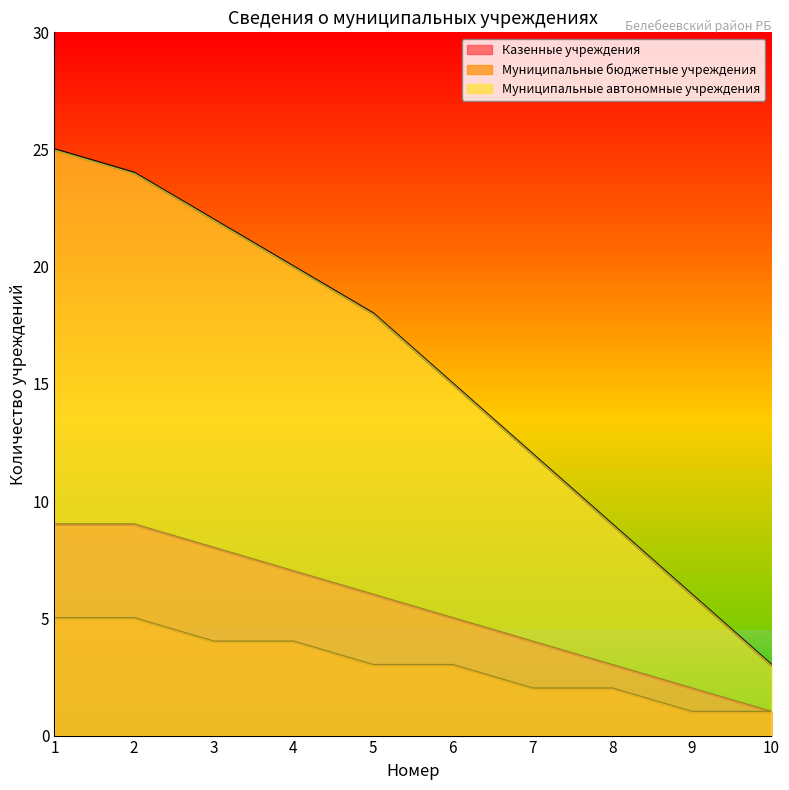

How many values are between 3 and 8?

6